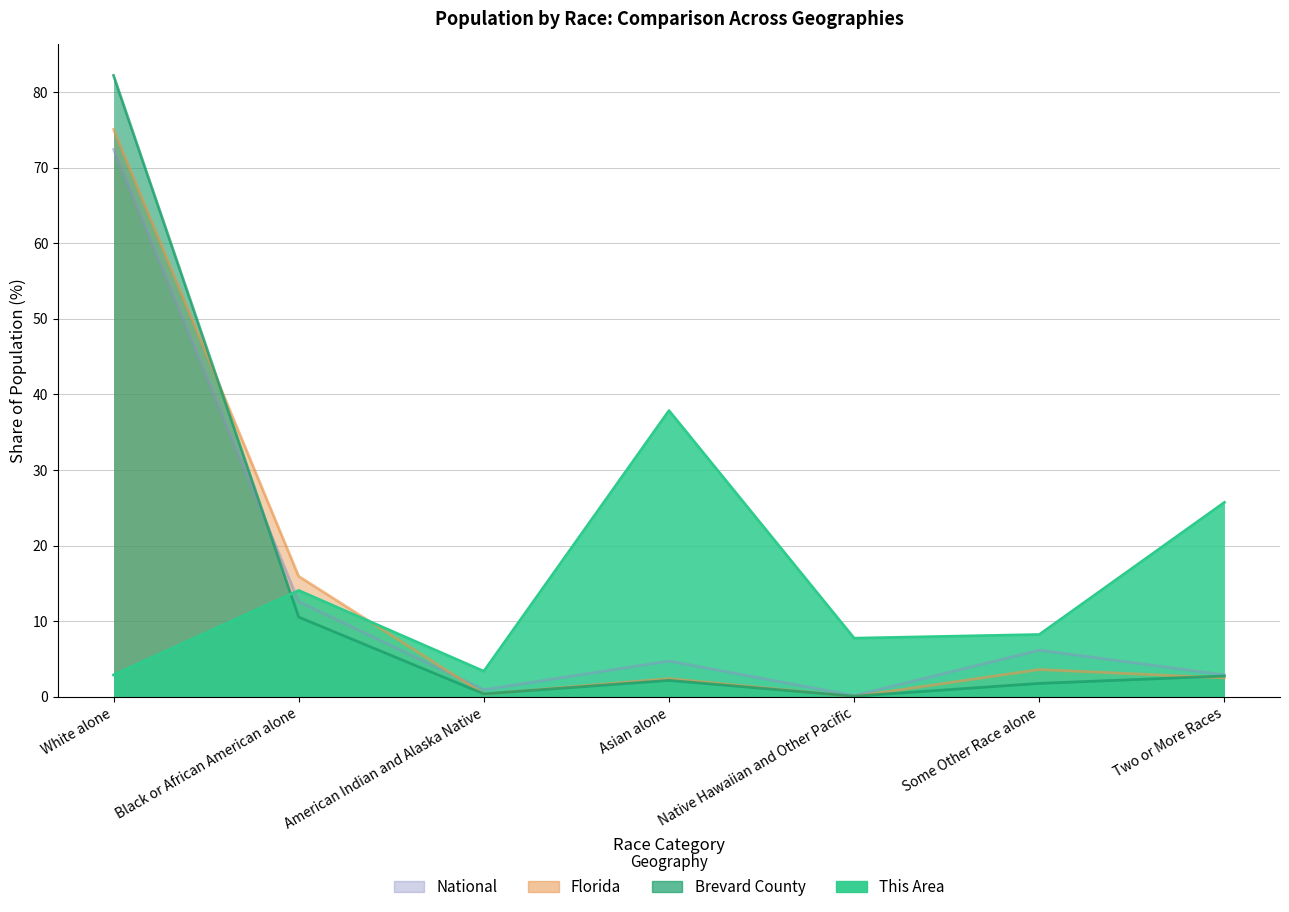

Where do Brevard County and Florida first cross each other?

White alone and Black or African American alone